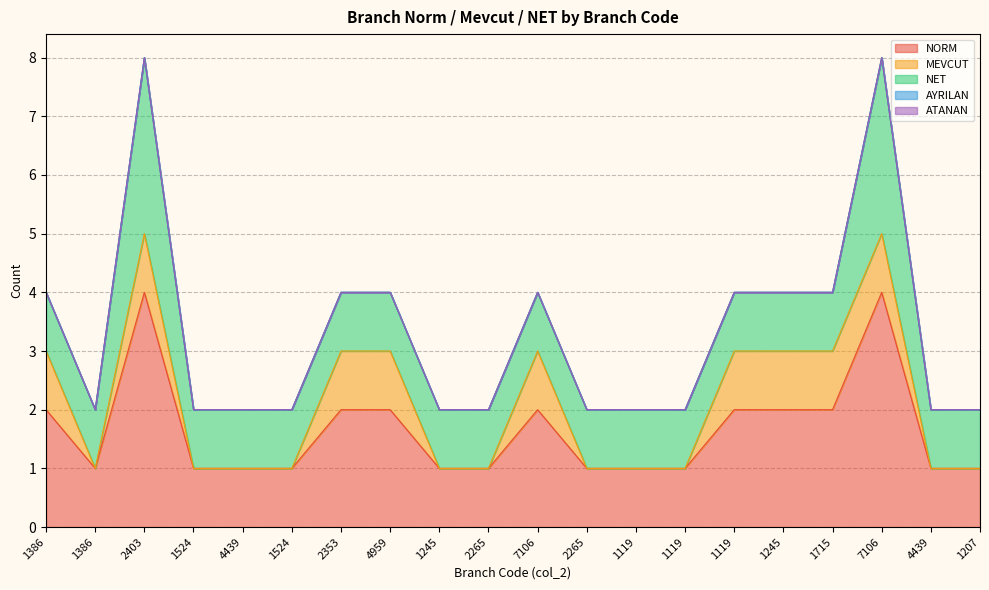

Is the value of MEVCUT at 1245 greater than the value of NORM at 2403?

No